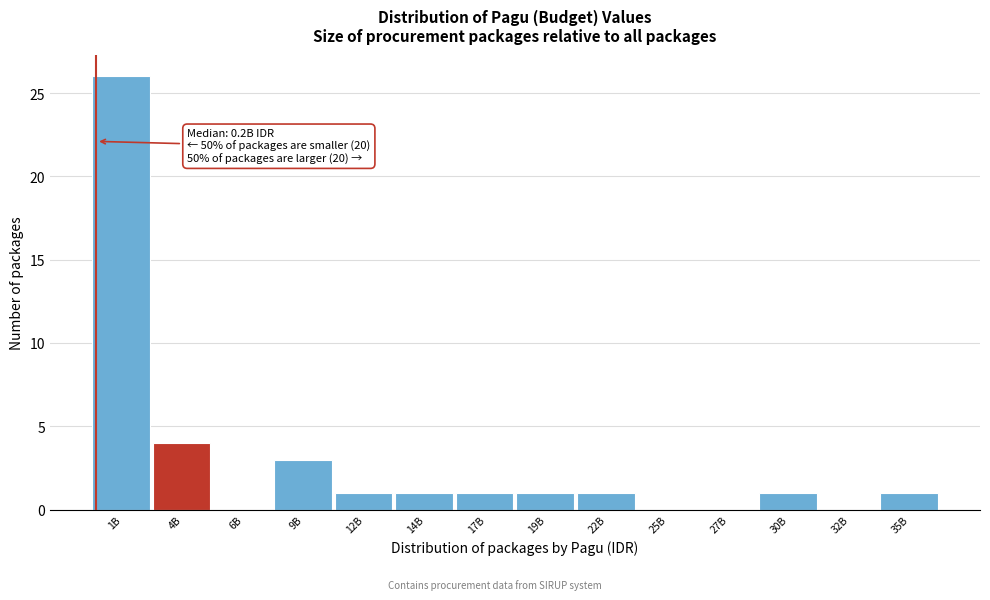

Reading left to right, extract all data points from this chart.

1B=26	4B=4	6B=0	9B=3	12B=1	14B=1	17B=1	19B=1	22B=1	25B=0	27B=0	30B=1	32B=0	35B=1